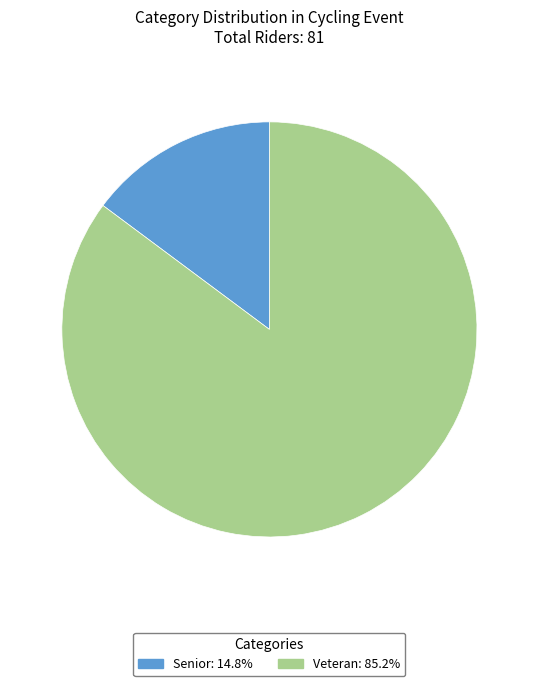

What is the largest slice in the pie chart?

Veteran